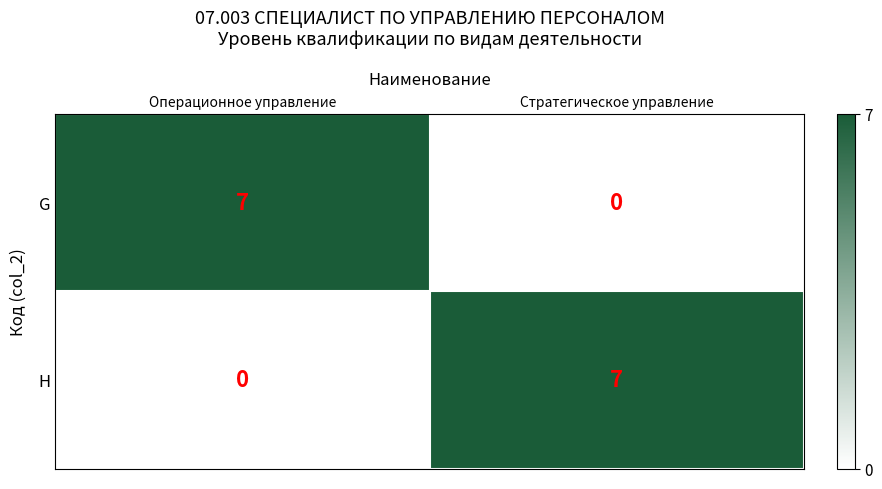

Reading right to left, extract all data points from this chart.

G: Стратегическое управление=0	Операционное управление=7
H: Стратегическое управление=7	Операционное управление=0